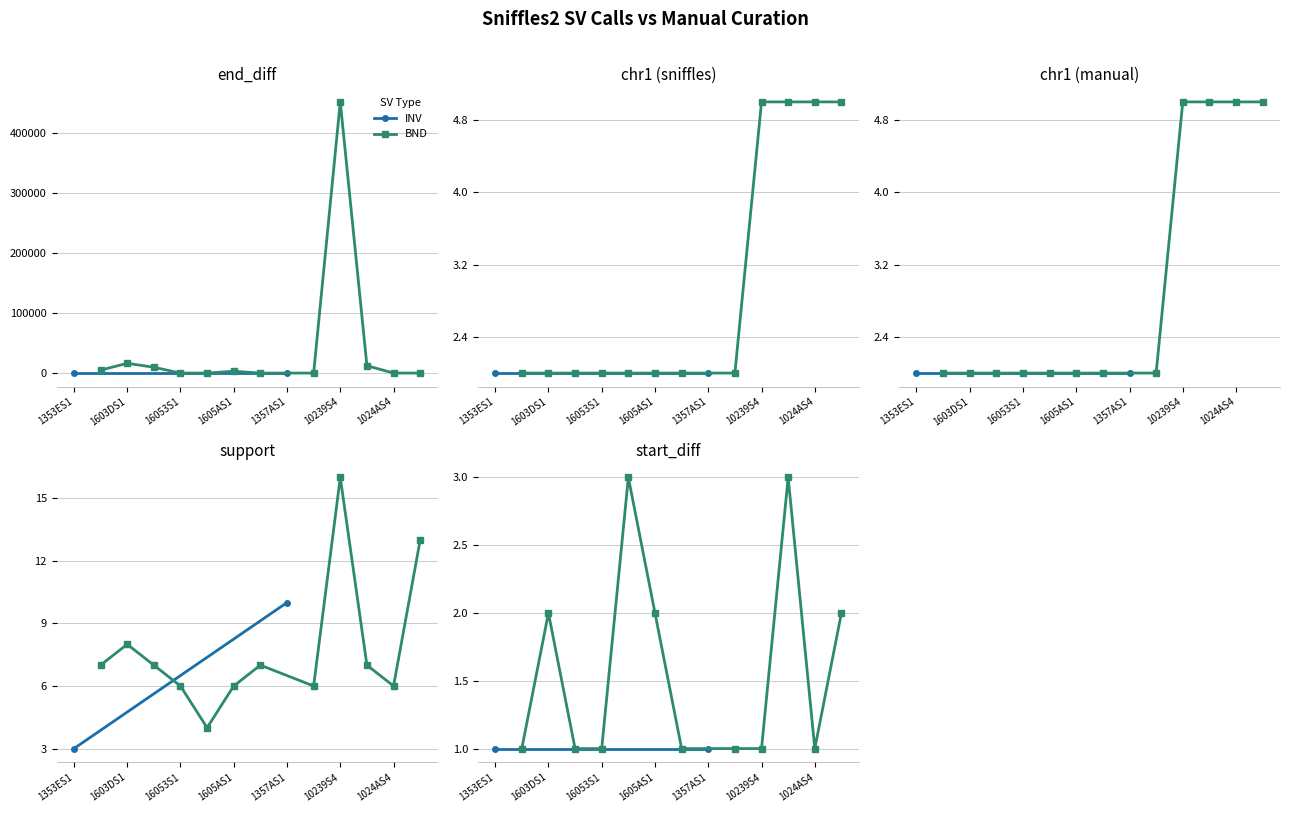

Reading left to right, extract all data points from this chart.

end_diff: 1	4837	16286	9693	1	19	3085	0	1	3	451158	12303	9	0
chr1 (sniffles): 2	2	2	2	2	2	2	2	2	2	5	5	5	5
chr1 (manual): 2	2	2	2	2	2	2	2	2	2	5	5	5	5
support: 3	7	8	7	6	4	6	7	10	6	16	7	6	13
start_diff: 1	1	2	1	1	3	2	1	1	1	1	3	1	2